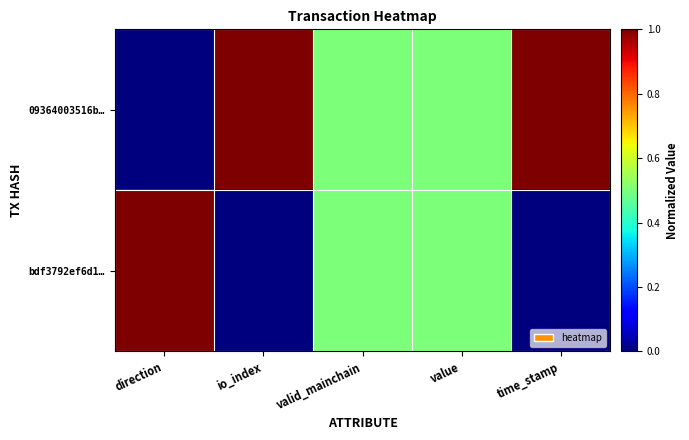

What is the greatest value displayed?

1.0